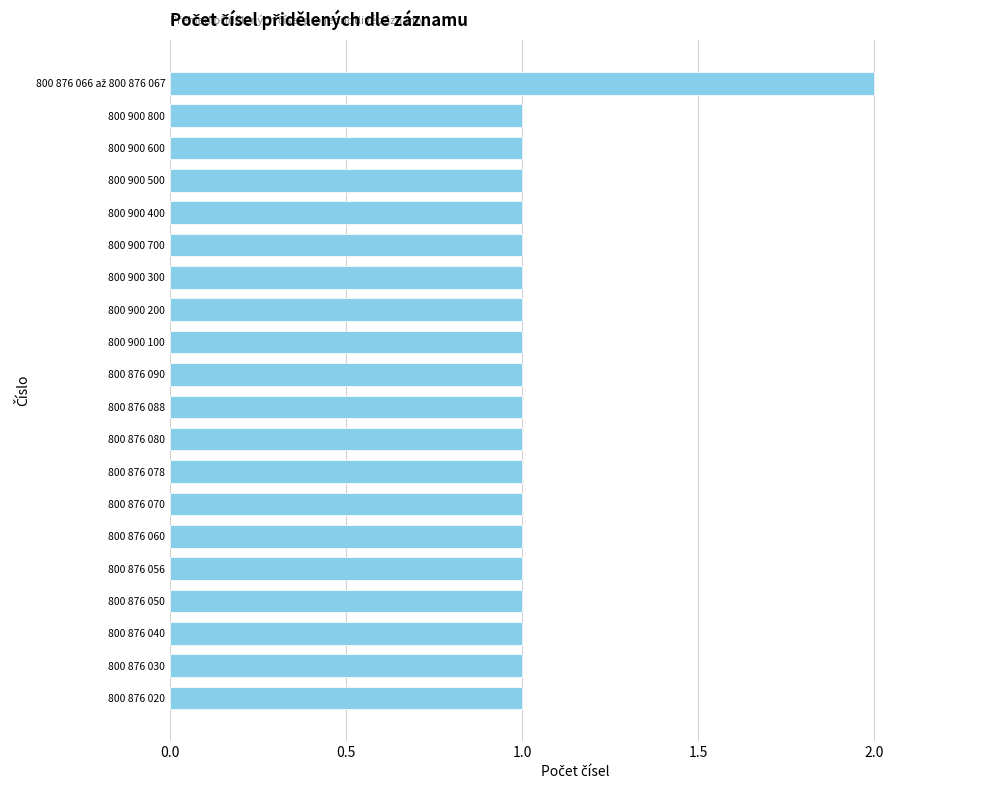

The chart shows a value of 1 at 800 876 020. True or false?

True